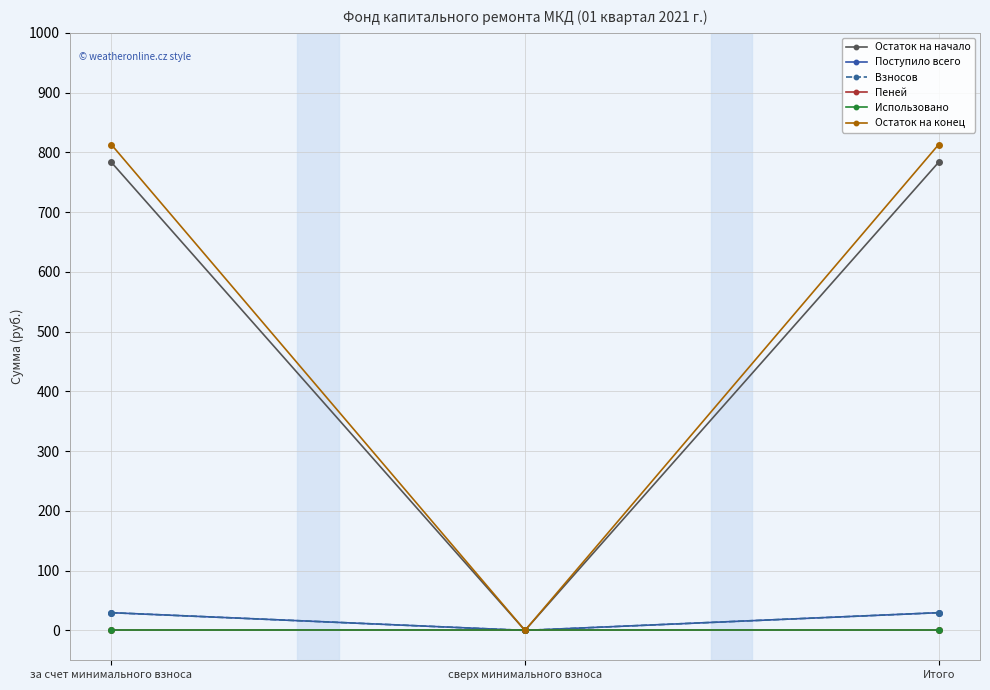

At which category is the sum across all series the highest?

за счет минимального взноса